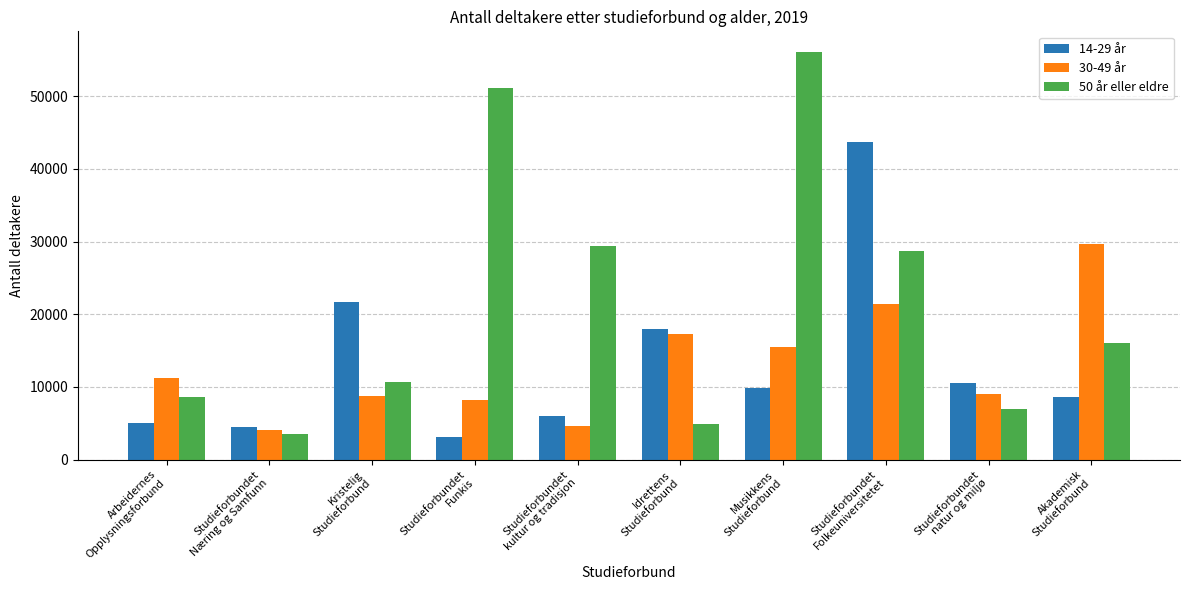

What is the sum of the 50 år eller eldre values at Studieforbundet
kultur og tradisjon and Arbeidernes
Opplysningsforbund?

37996